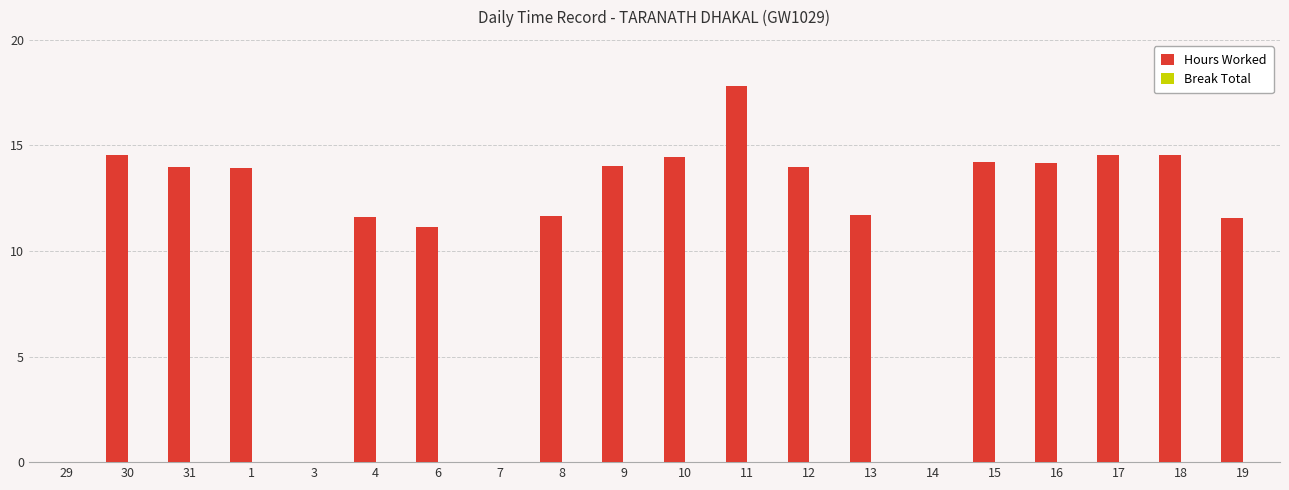

Is it true that the value at 8 is 11.7?

True